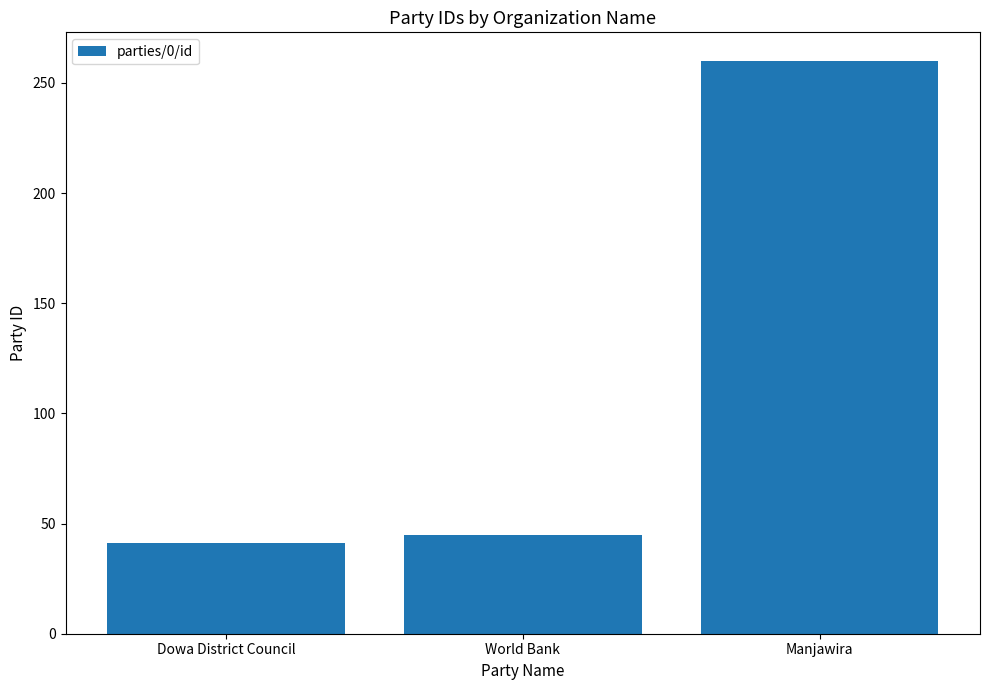

The chart shows a value of 260 at Manjawira. True or false?

True